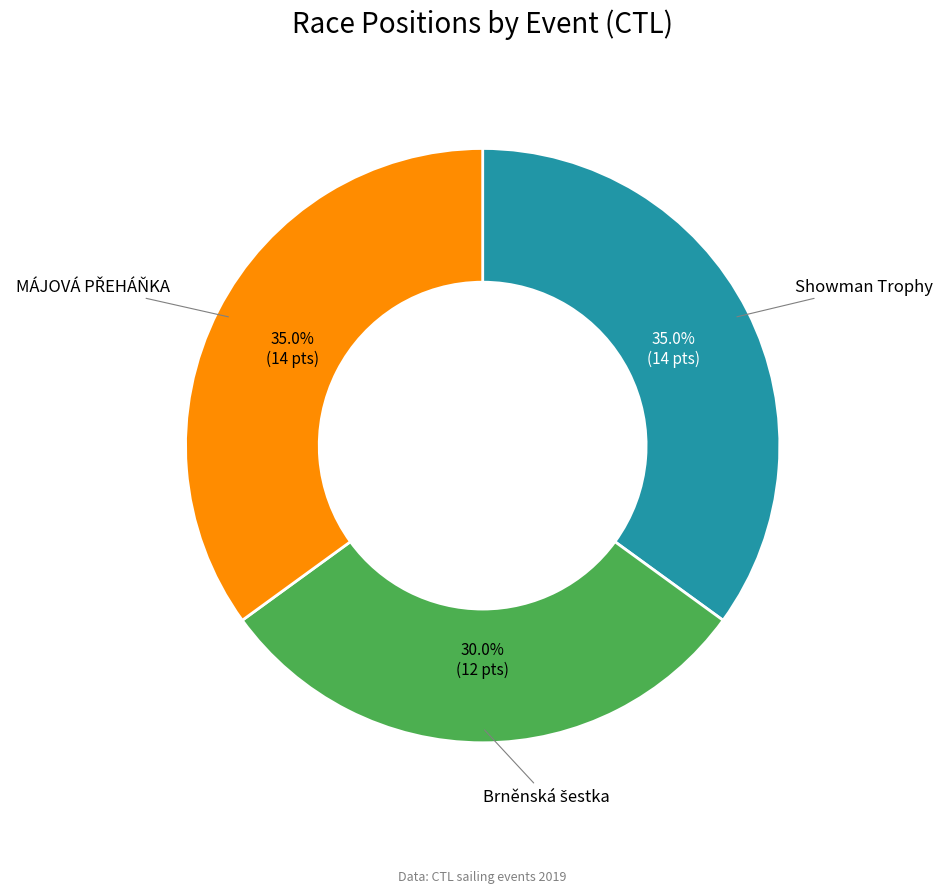

What portion of the pie excludes Showman Trophy?

65.0%